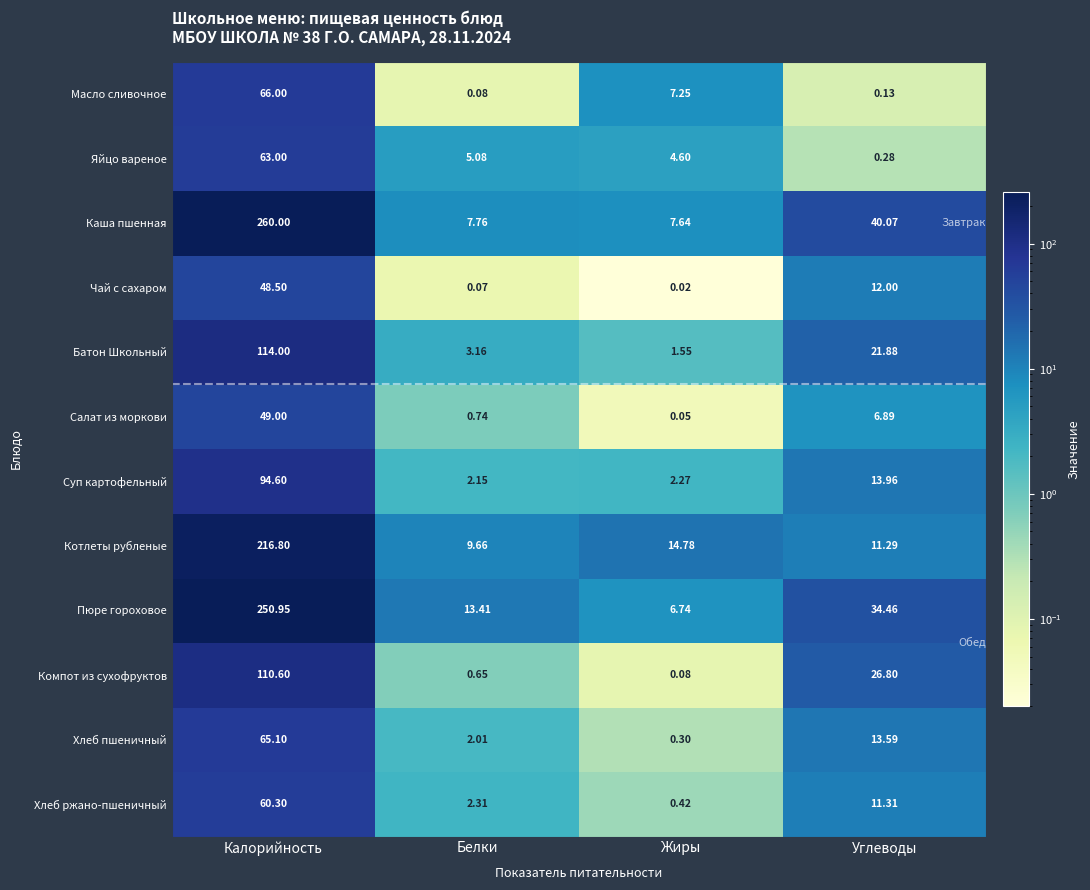

How many series are shown in this chart?

12